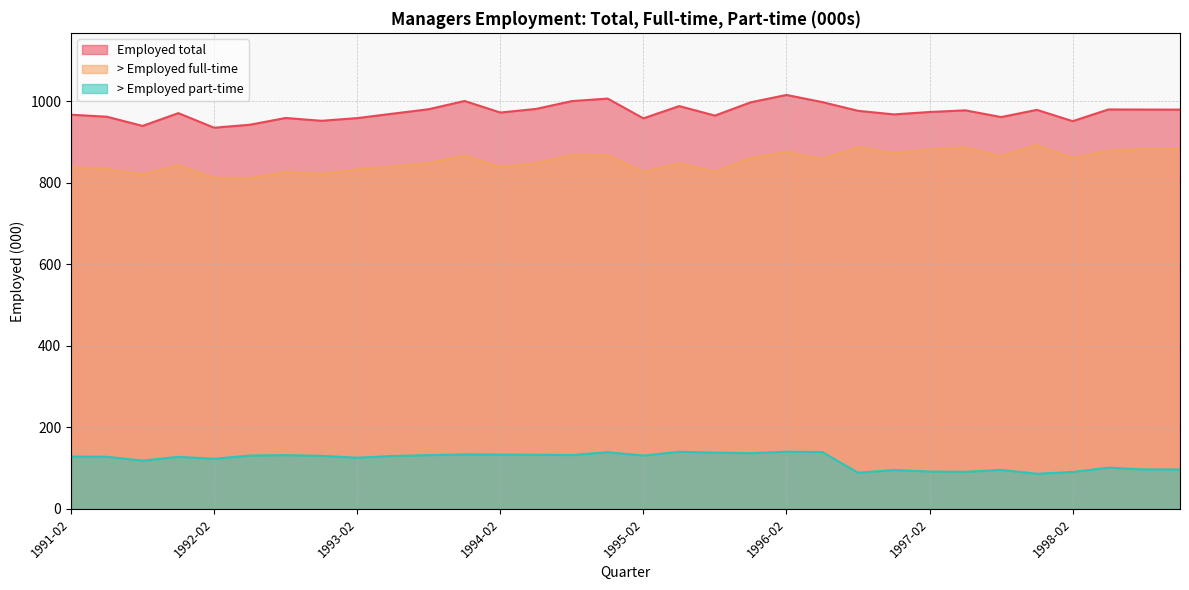

How many lines are shown in the chart?

3